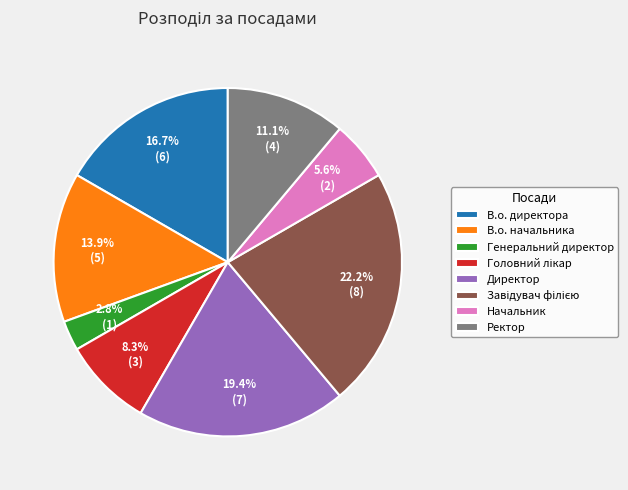

How many slices are in this pie chart?

8